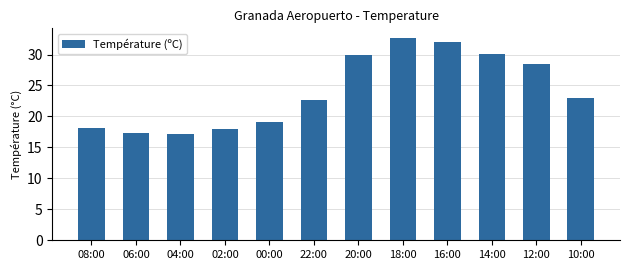

How many data points does each series have?

12